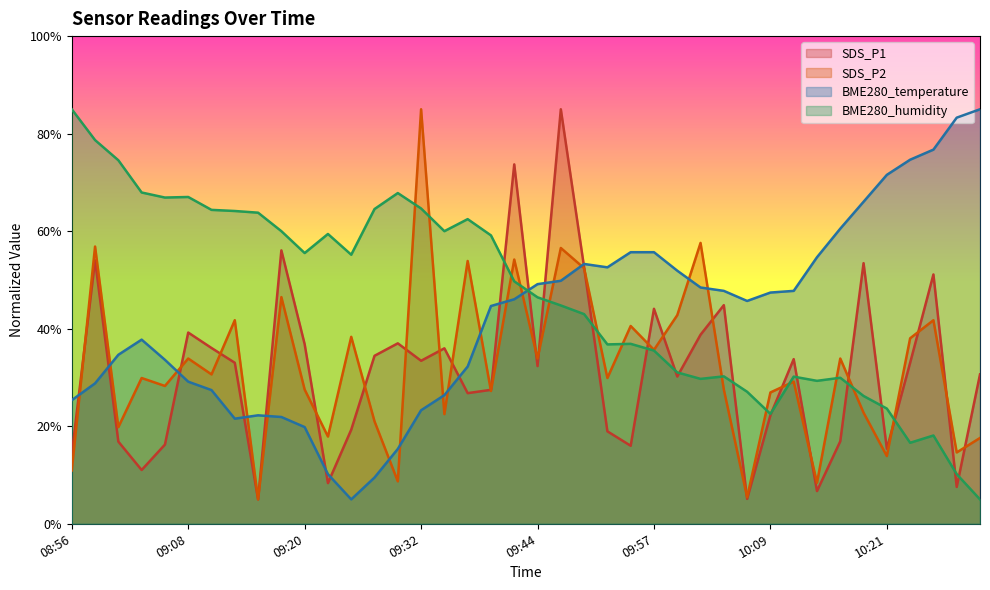

True or false: BME280_humidity and BME280_temperature intersect in this chart.

True